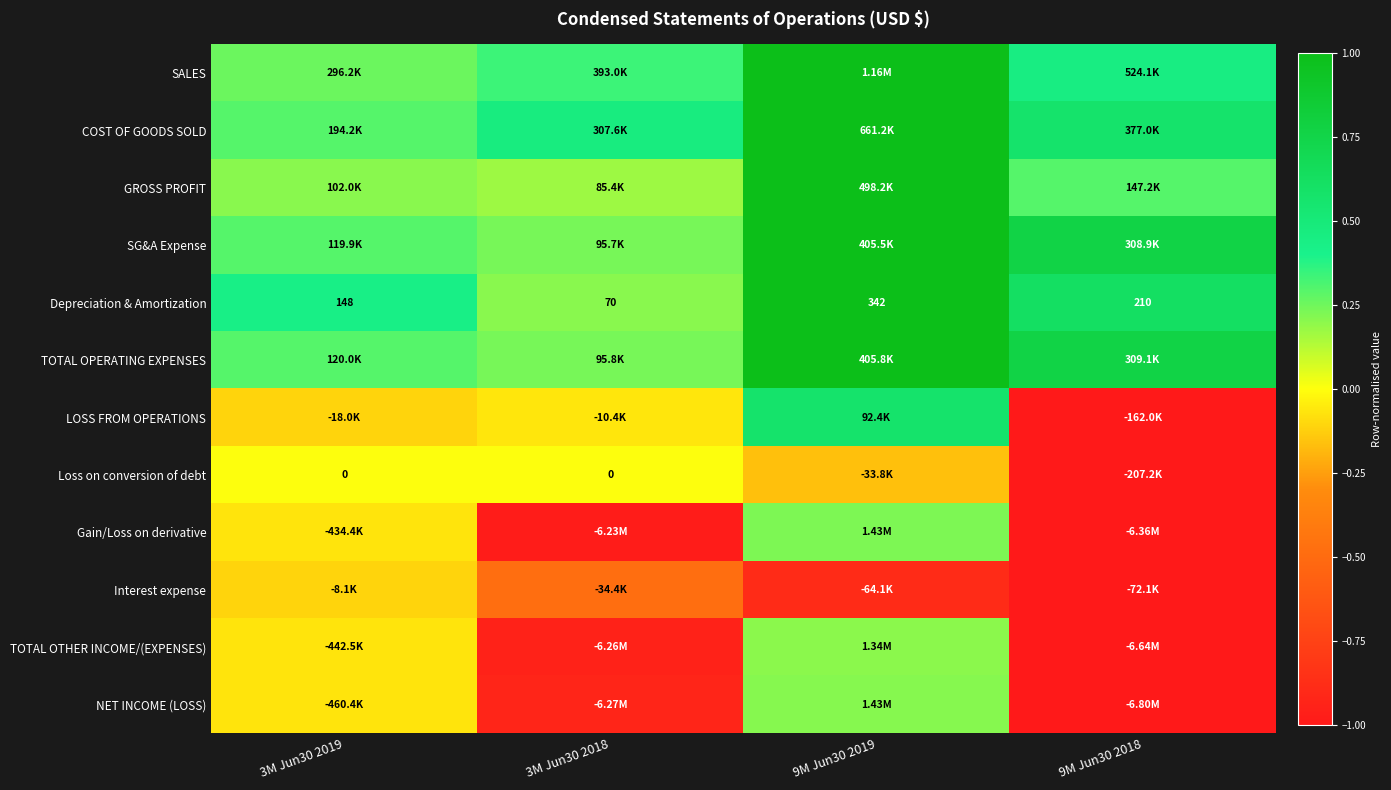

True or false: Depreciation & Amortization has a value of 0.3 at 9M Jun30 2018.

False